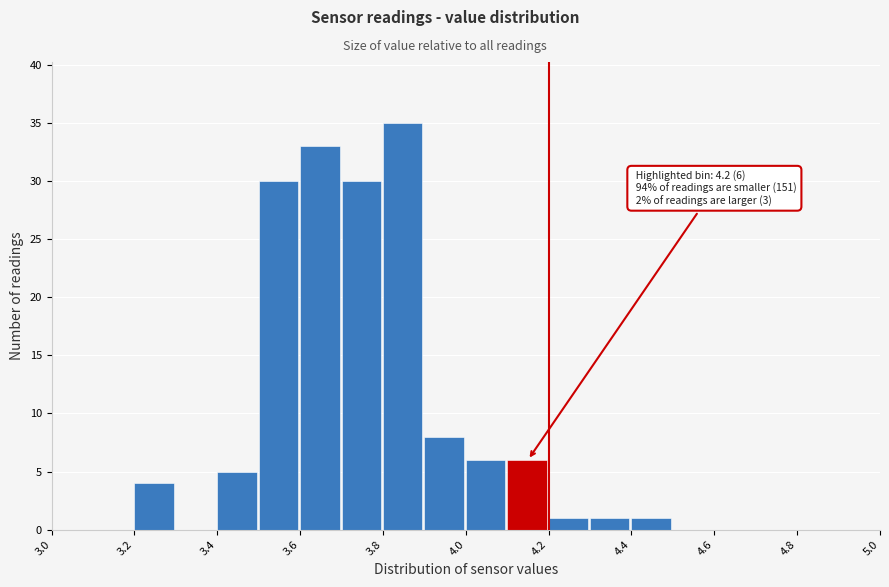

Which range on the x-axis has the tallest bar?

3.8 to 3.9